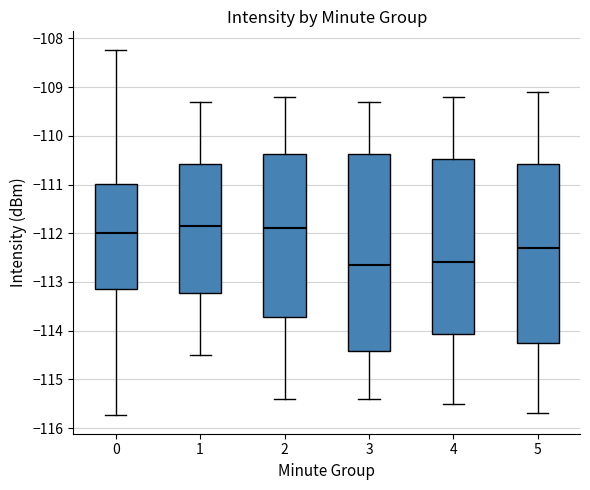

Which box is the tallest, from its lower edge to its upper edge?

3